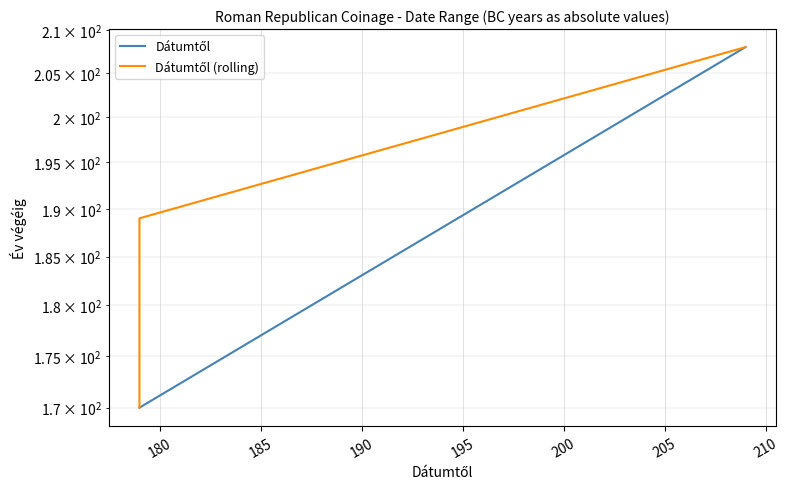

True or false: Dátumtől and Dátumtől (rolling) cross at least once.

False